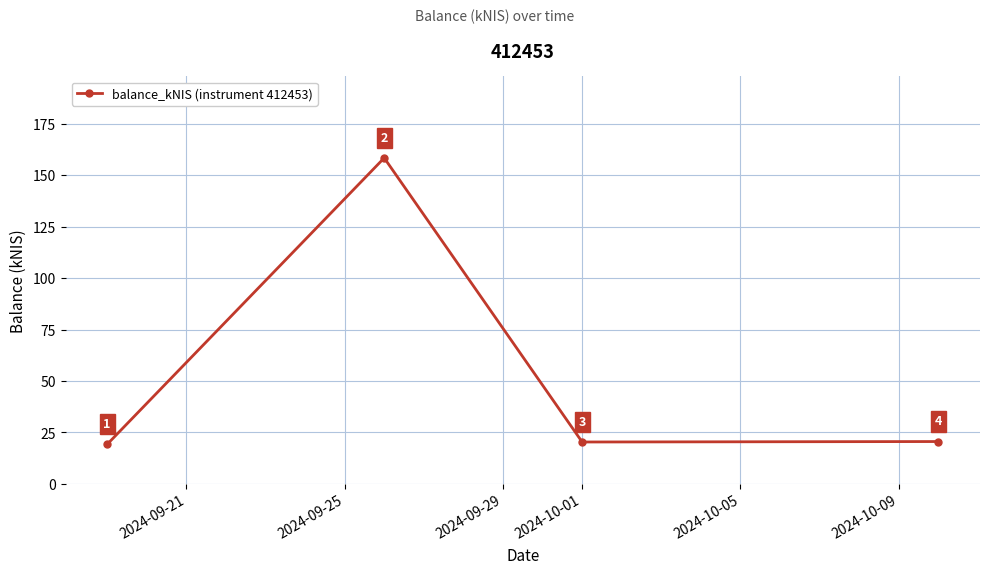

What is the greatest value displayed?

158.4